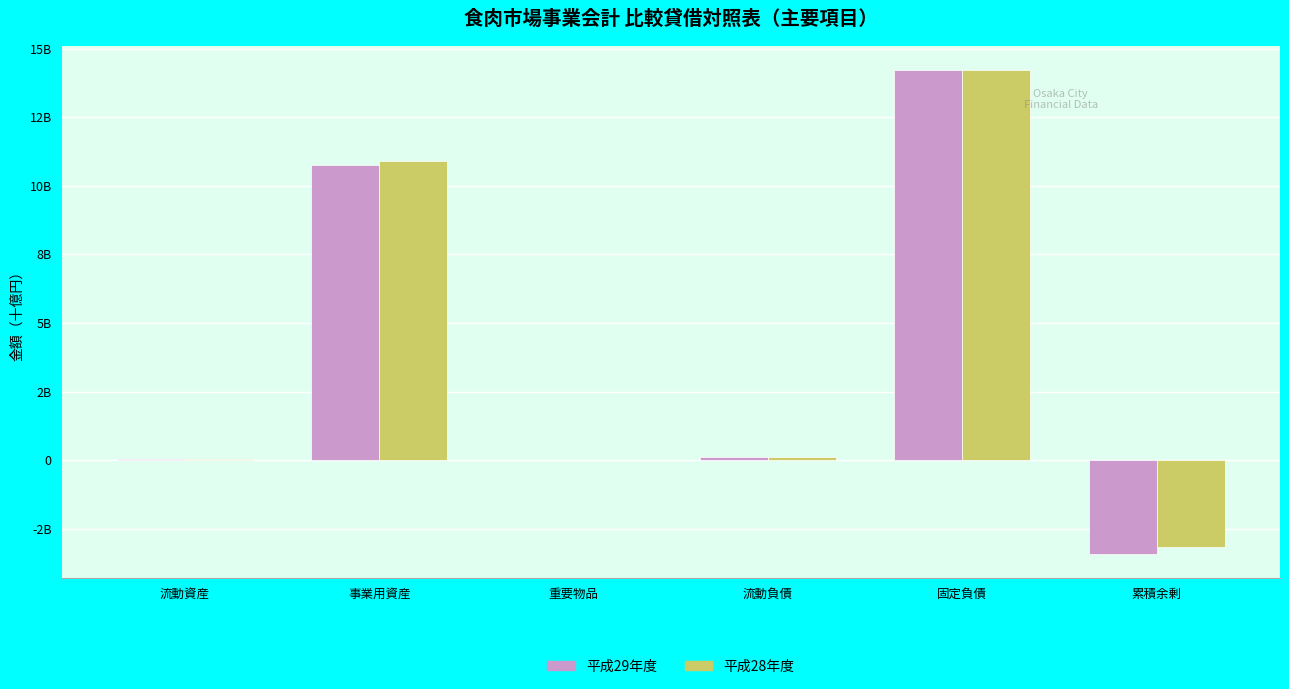

Are the bars horizontal?

No